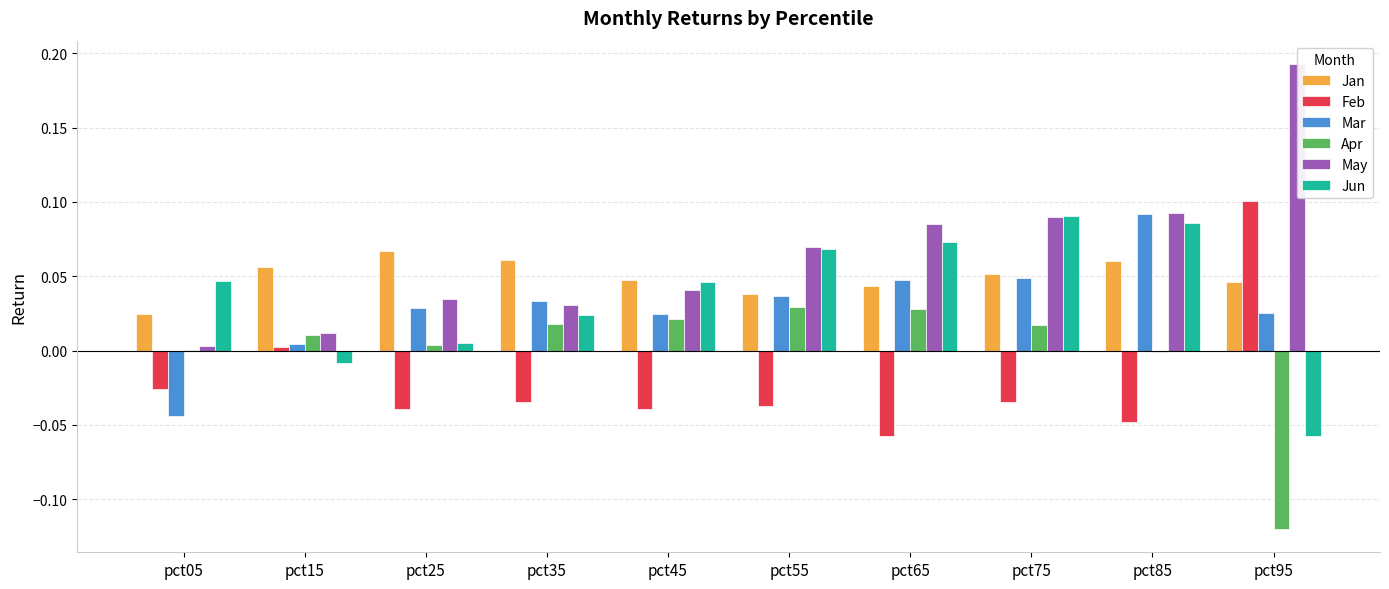

Between pct95 and pct55, which is larger?

pct95